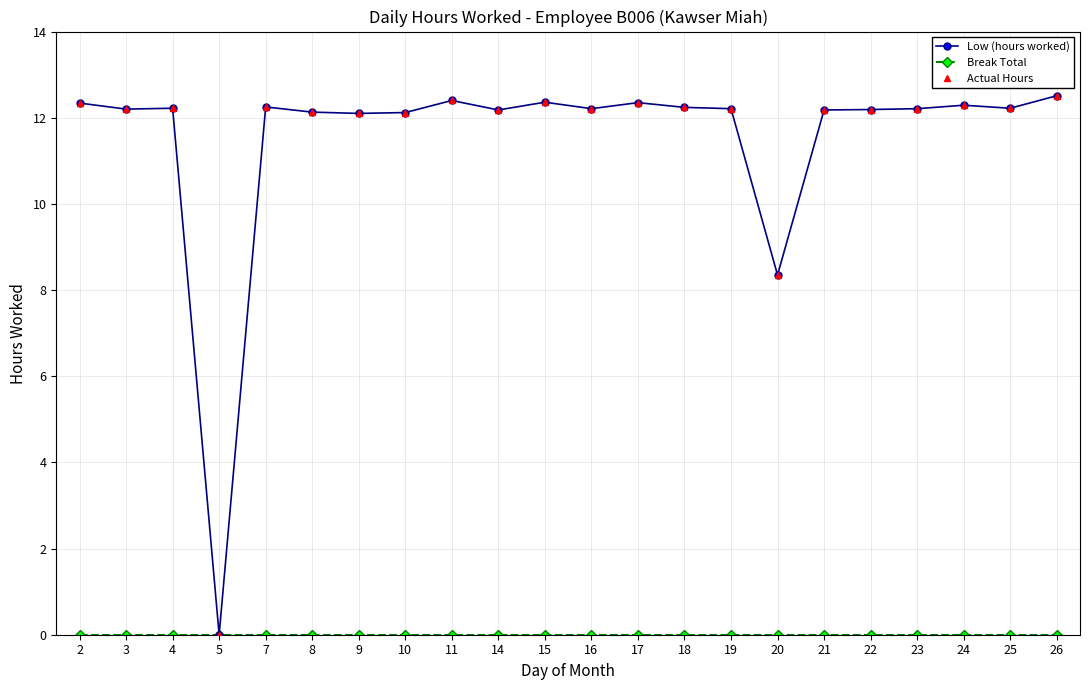

Does the chart have visible grid lines?

Yes